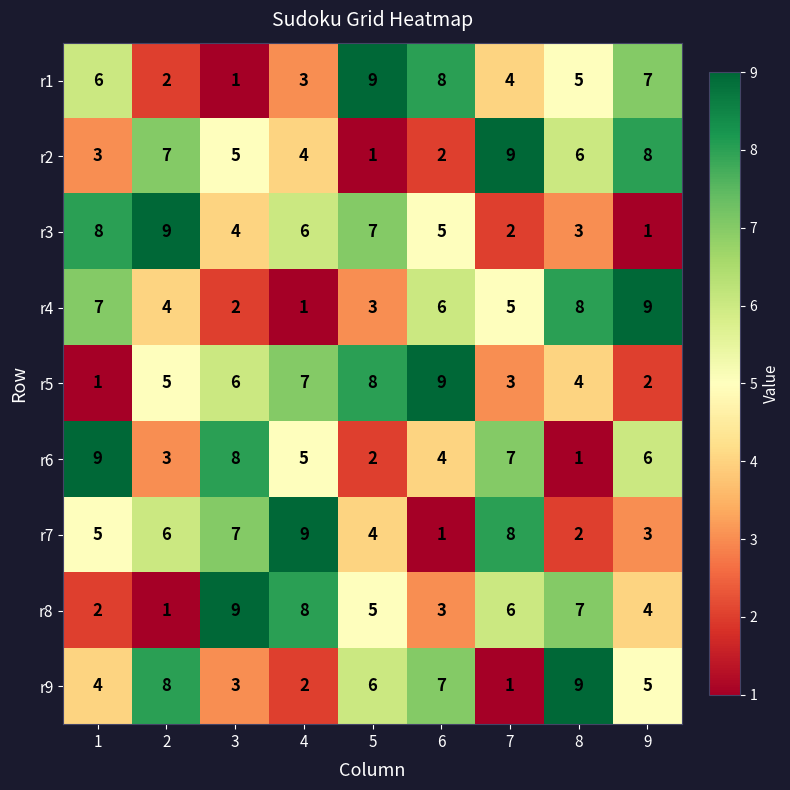

How many r8 values are between 3 and 7?

5